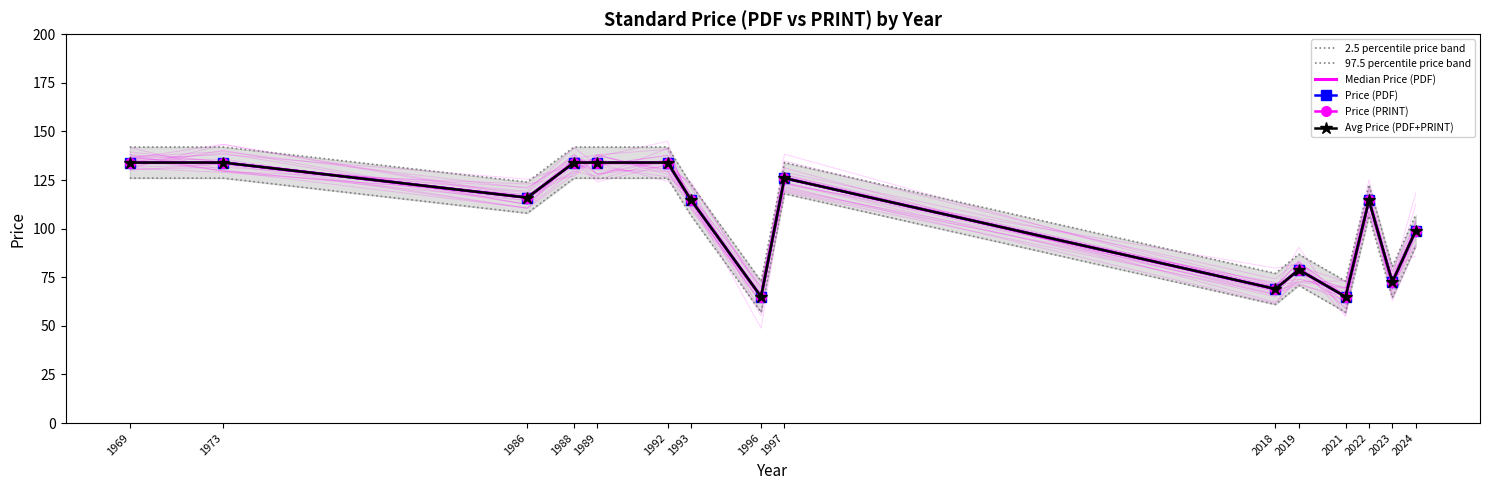

Which series has the largest total across all categories?

97.5 percentile price band